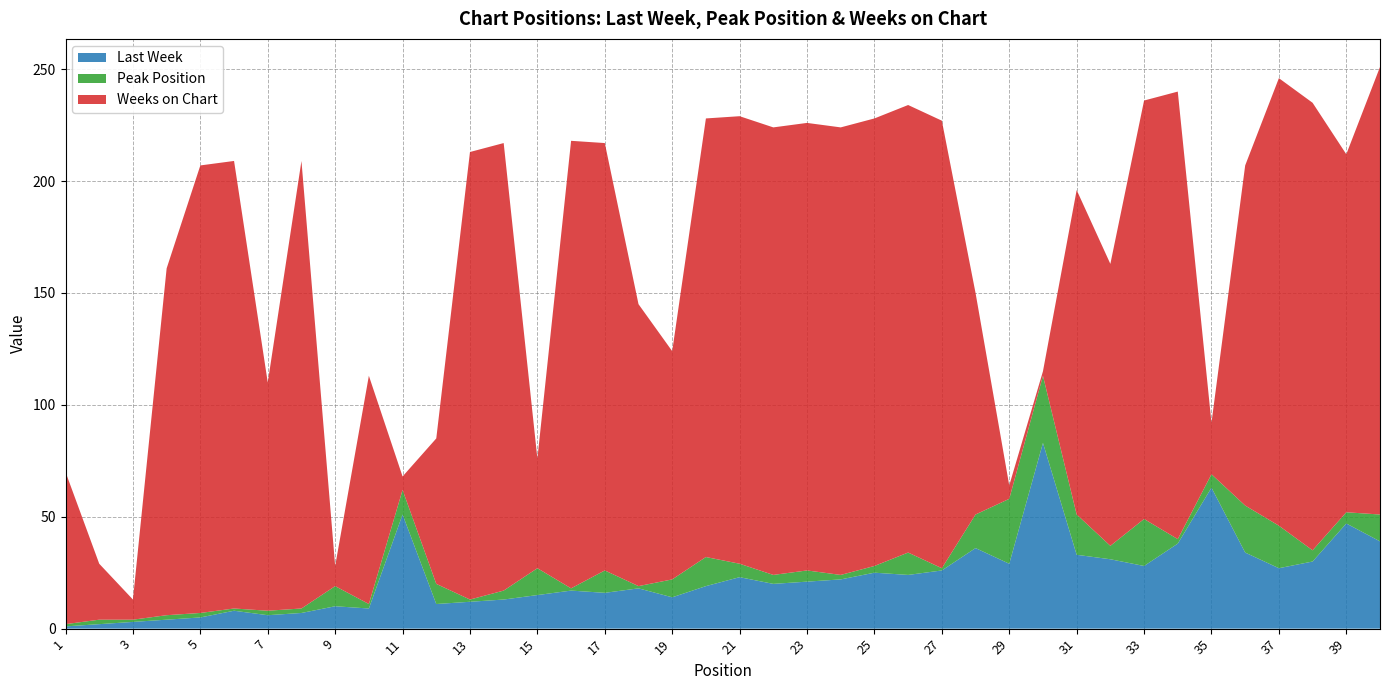

Reading left to right, extract all data points from this chart.

Last Week: 1=1	2=2	3=3	4=4	5=5	6=8	7=6	8=7	9=10	10=9	11=51	12=11	13=12	14=13	15=15	16=17	17=16	18=18	19=14	20=19	21=23	22=20	23=21	24=22	25=25	26=24	27=26	28=36	29=29	30=83	31=33	32=31	33=28	34=38	35=63	36=34	37=27	38=30	39=47	40=39
Peak Position: 1=1	2=2	3=1	4=2	5=2	6=1	7=2	8=2	9=9	10=2	11=11	12=9	13=1	14=4	15=12	16=1	17=10	18=1	19=8	20=13	21=6	22=4	23=5	24=2	25=3	26=10	27=1	28=15	29=29	30=30	31=18	32=6	33=21	34=2	35=6	36=21	37=19	38=5	39=5	40=12
Weeks on Chart: 1=68	2=25	3=9	4=155	5=200	6=200	7=102	8=200	9=9	10=102	11=6	12=65	13=200	14=200	15=49	16=200	17=191	18=126	19=102	20=196	21=200	22=200	23=200	24=200	25=200	26=200	27=200	28=99	29=6	30=2	31=145	32=126	33=187	34=200	35=23	36=152	37=200	38=200	39=160	40=200